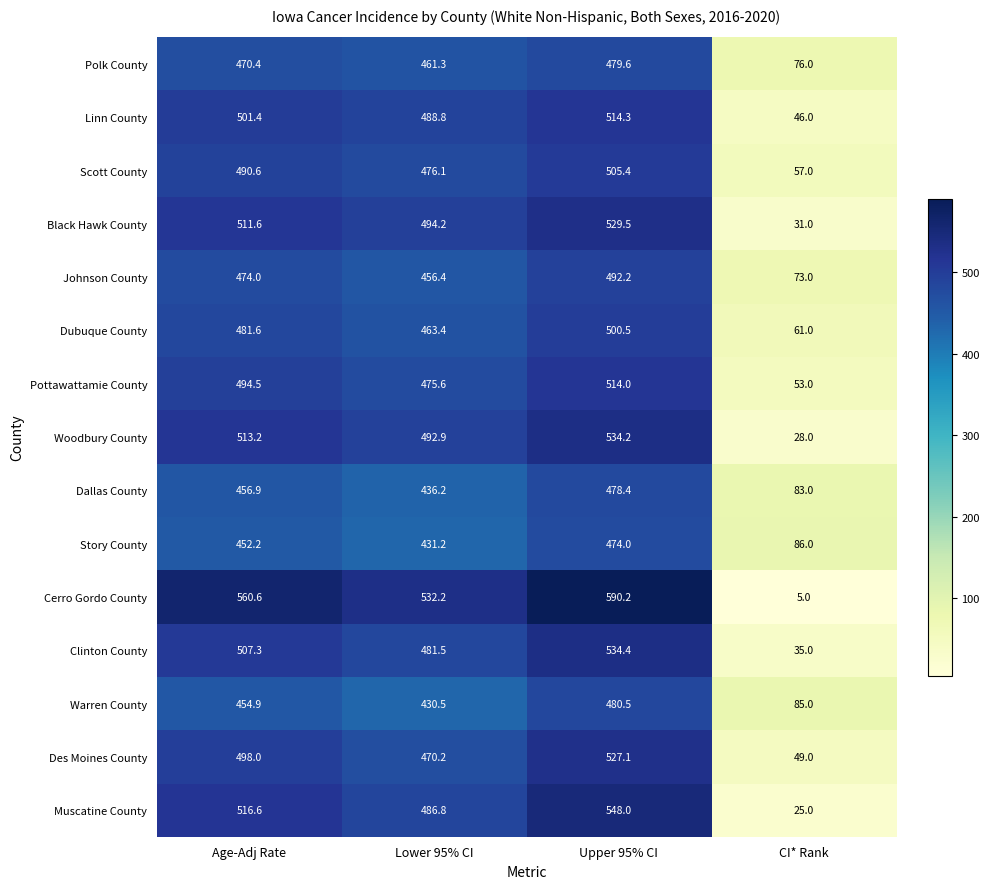

What is the sum of the Polk County values at Age-Adj Rate and Lower 95% CI?

931.7